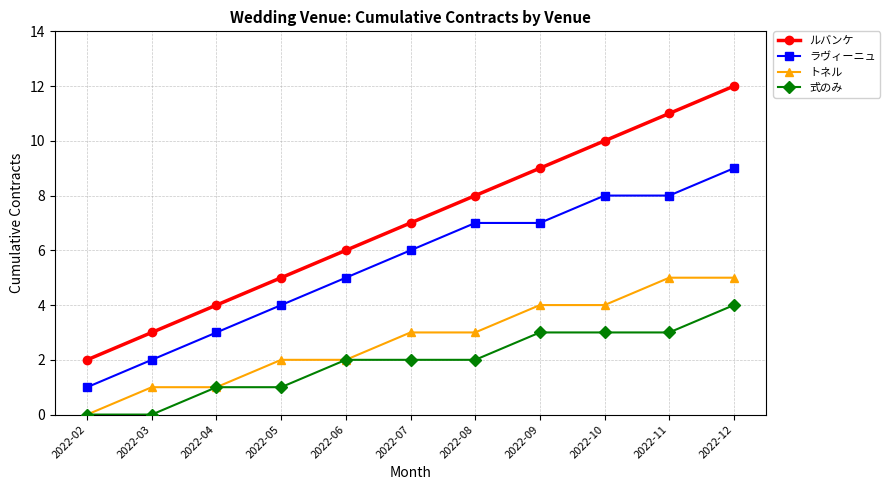

What is the total value across all series at 2022-08?

20